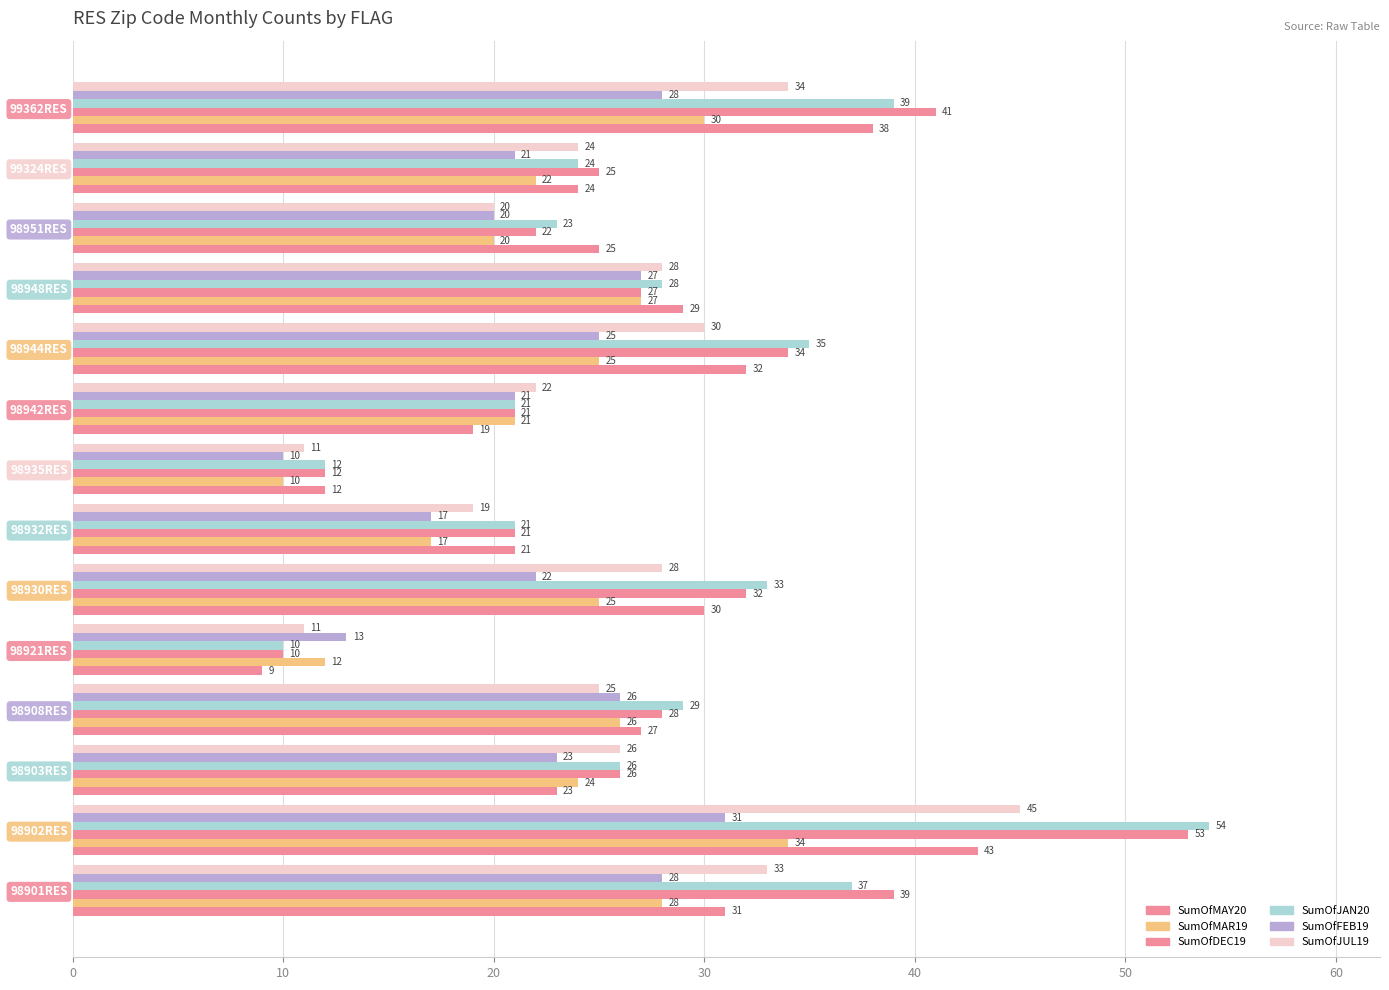

How many data points does each series have?

14